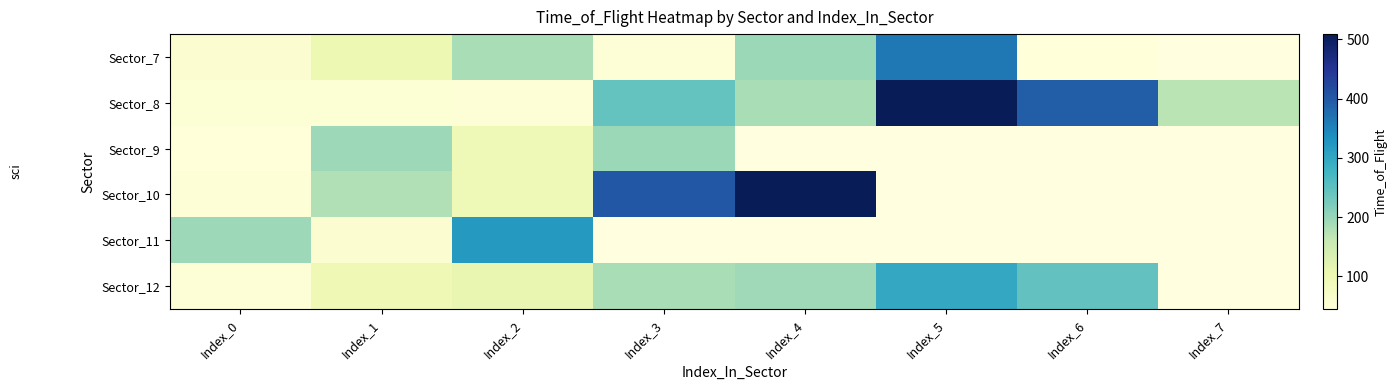

The value of Sector_9 at Index_3 is 196.0. True or false?

True